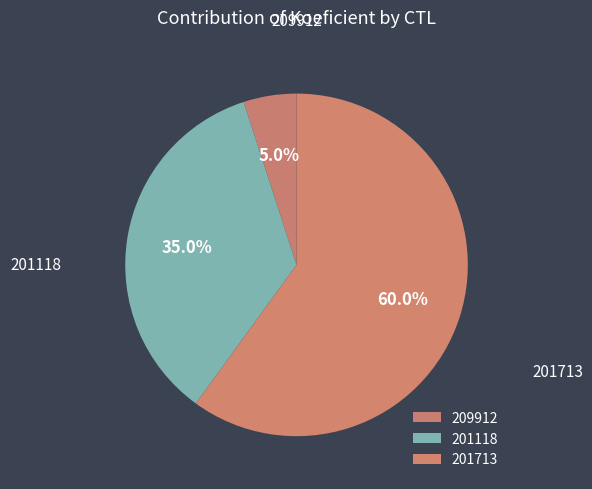

What is the change in value from 209912 to 201118?

+6